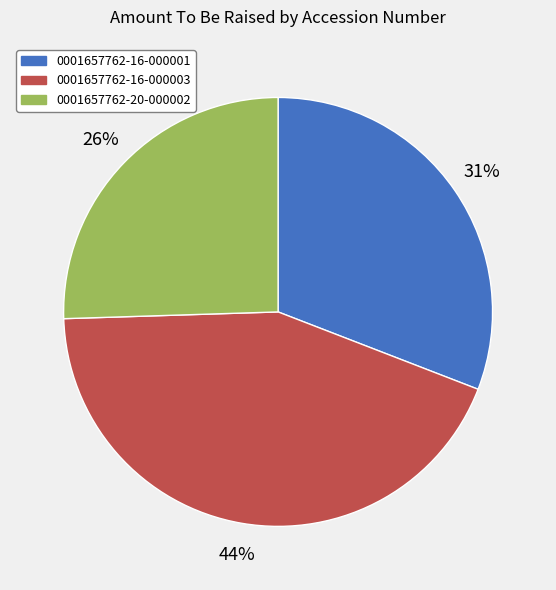

Is it true that 0001657762-16-000003 is 44% of the pie?

True